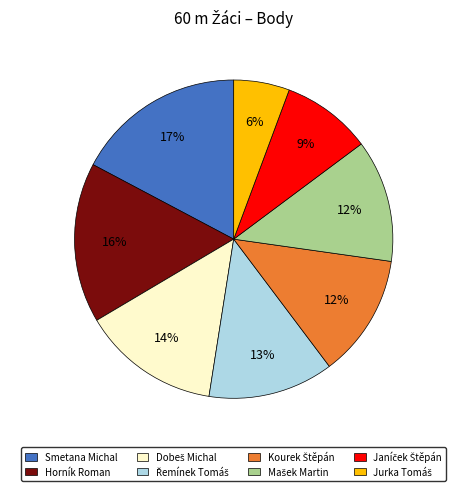

What is the largest slice in the pie chart?

Smetana Michal